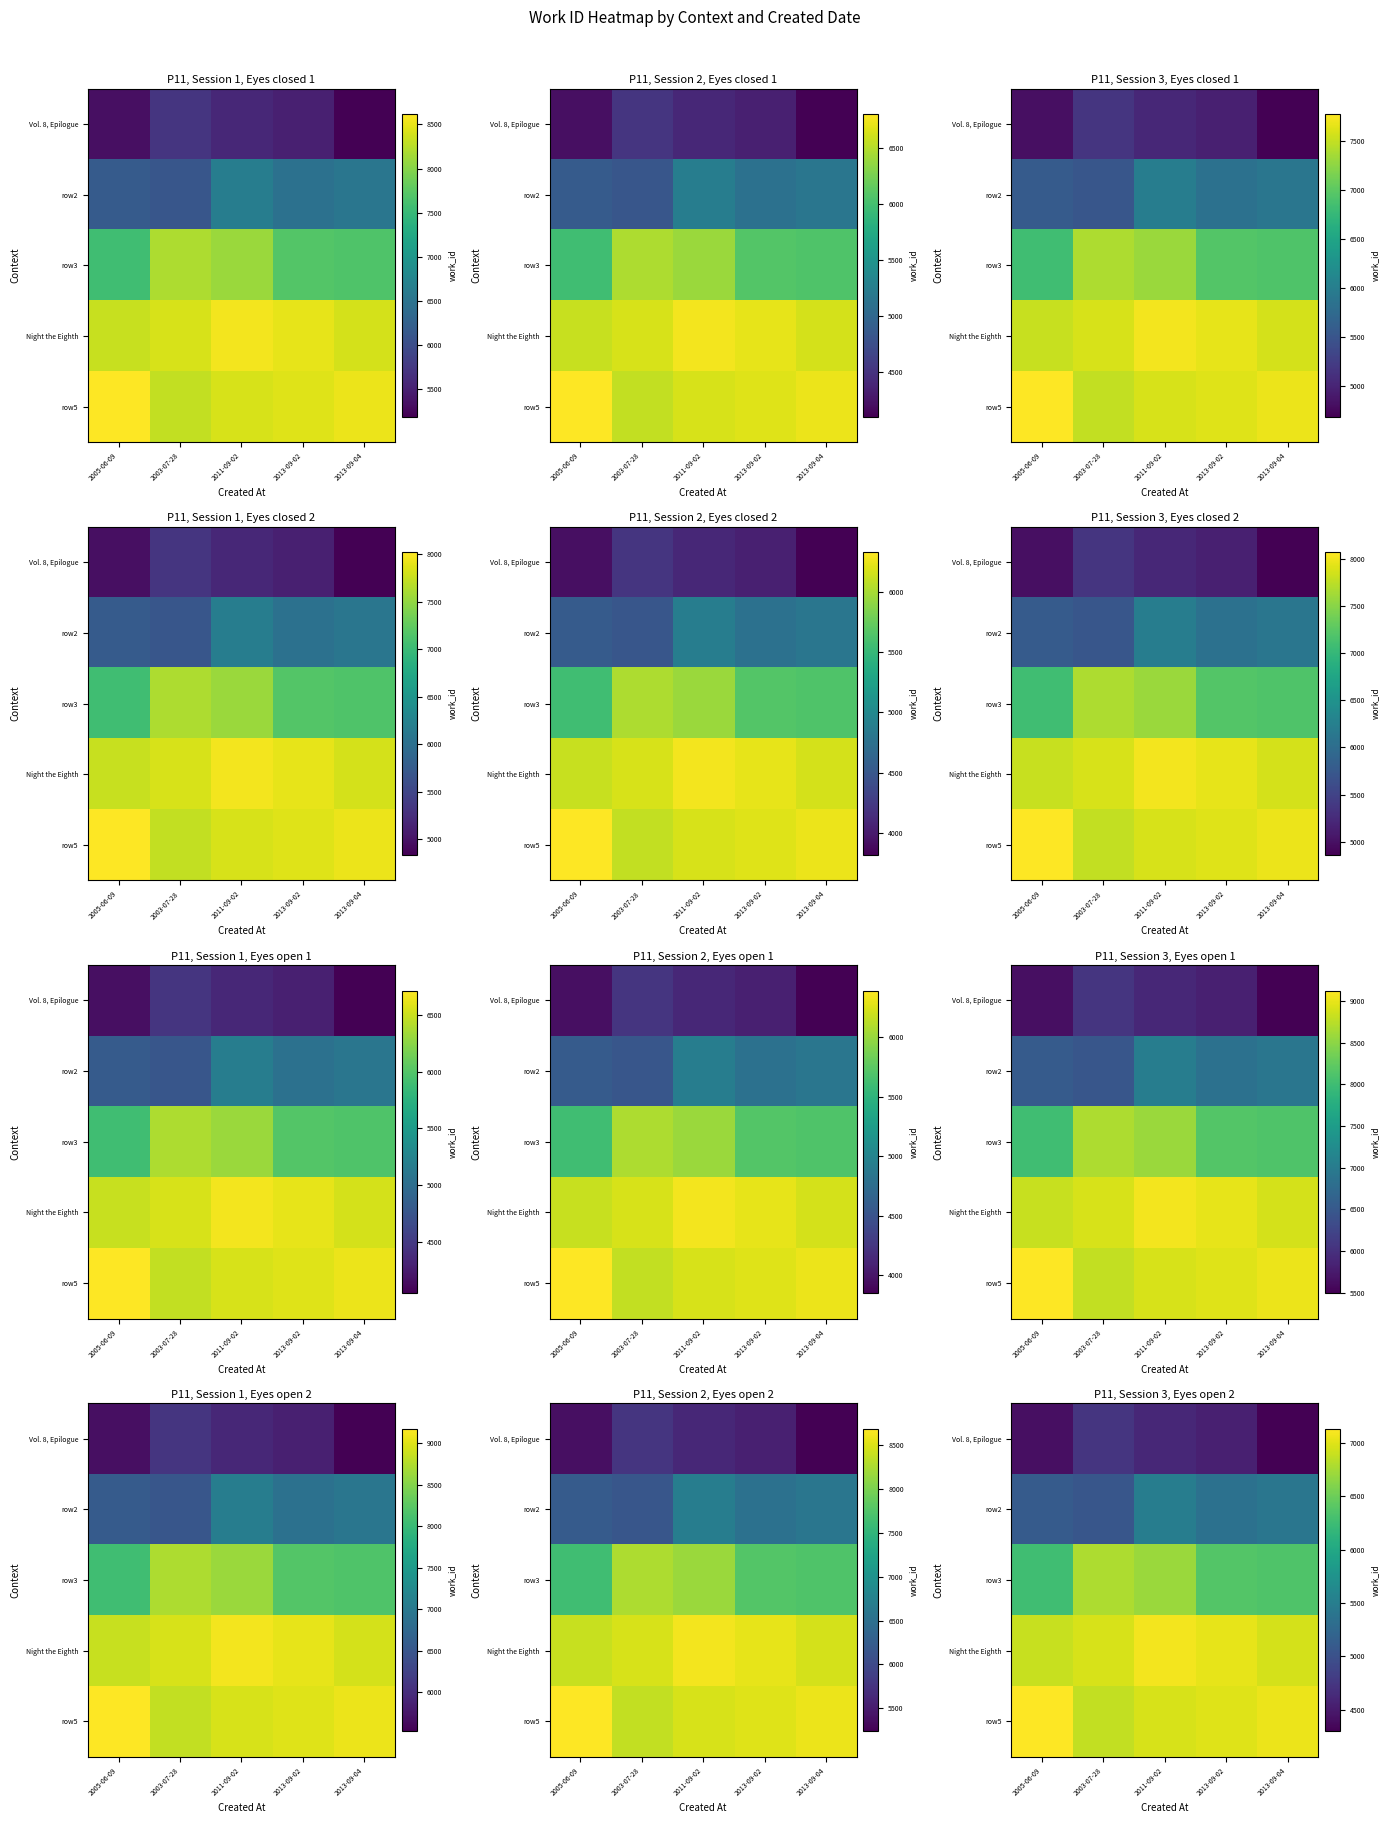

Is it true that Vol. 8, Epilogue equals 2496.5 at 2013-09-04?

False